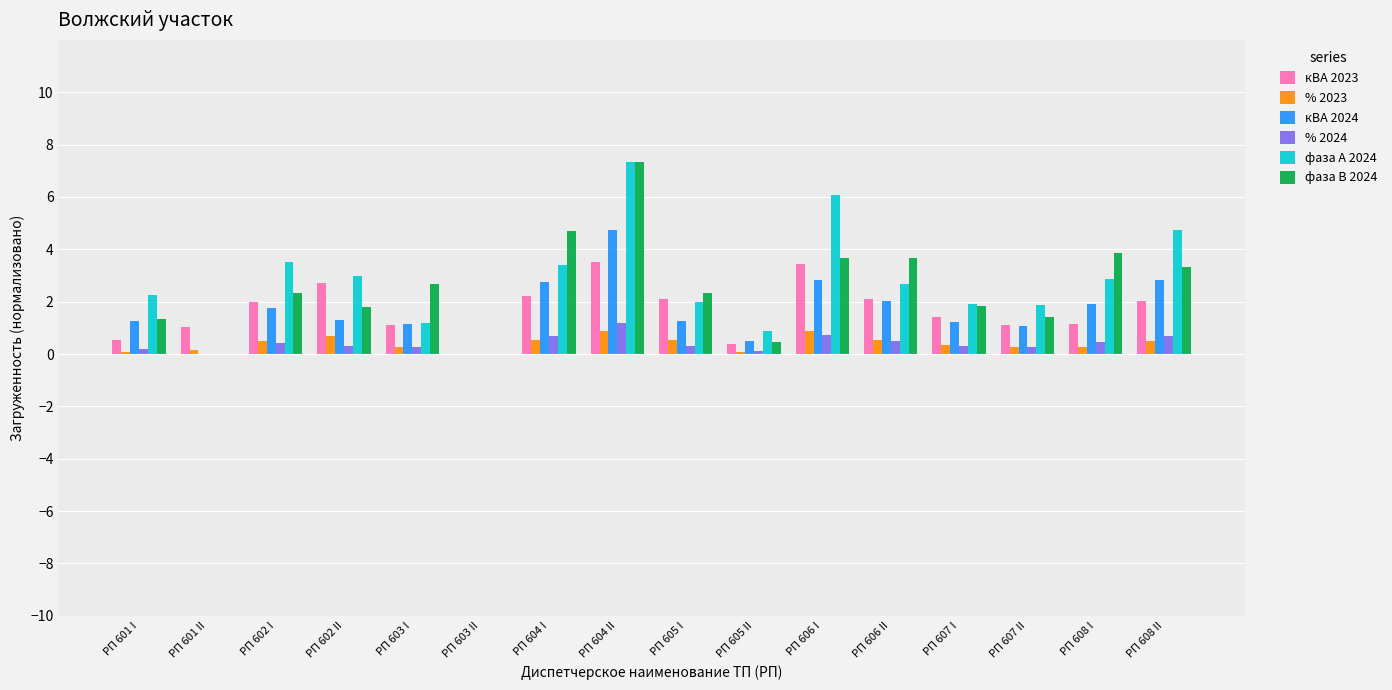

Count the number of data series in this chart.

6